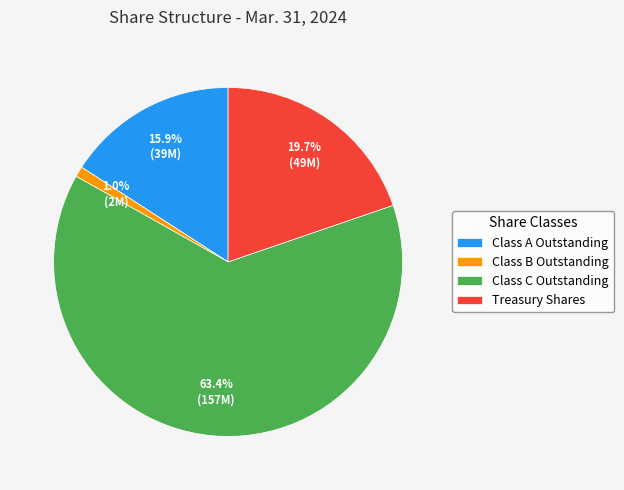

Approximately how many times larger is the value at Class B Outstanding compared to Class A Outstanding?

0.1